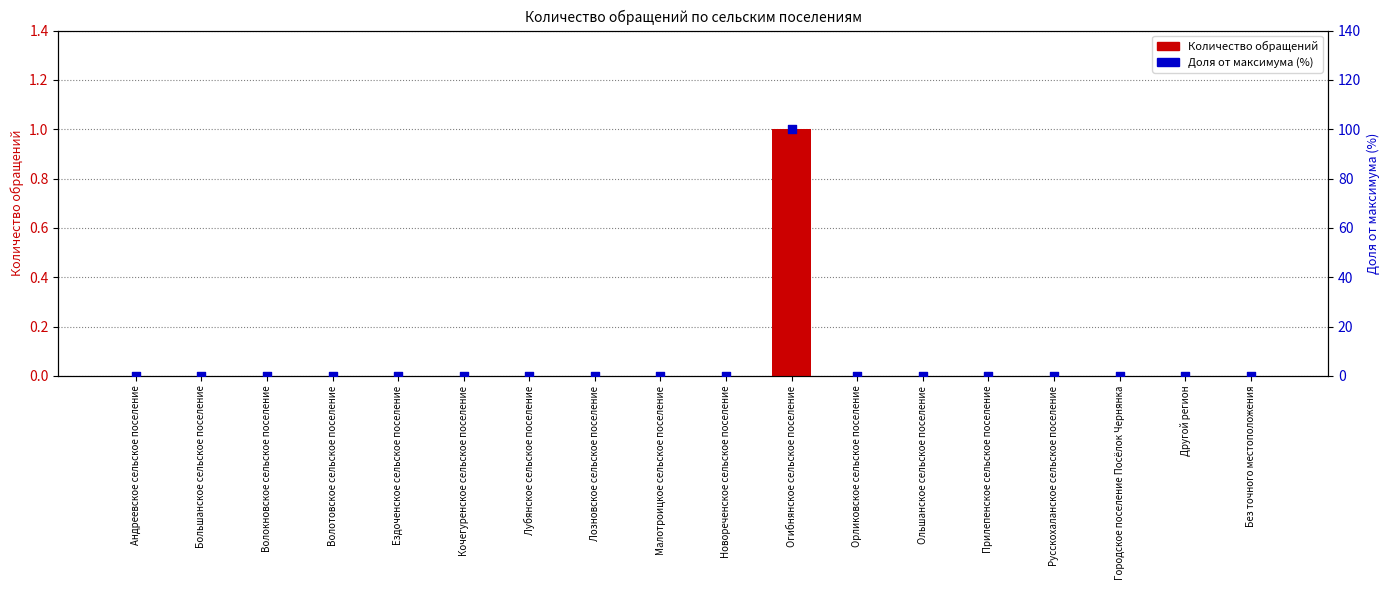

What are all the series names shown in the legend?

Количество обращений, Доля от максимума (%)